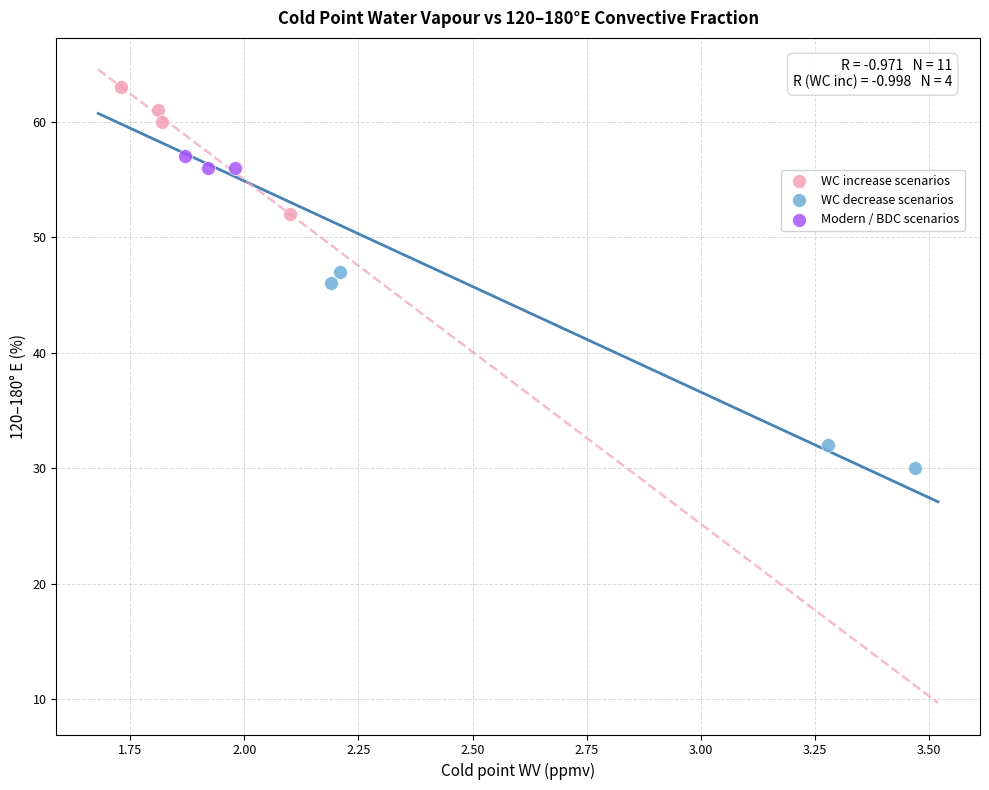

Which series has the largest Y range (max minus min)?

WC decrease scenarios